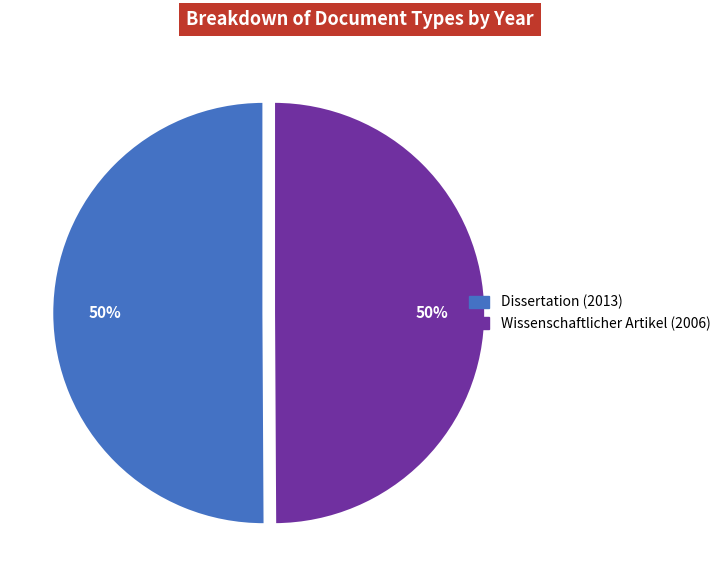

What percentage is the Dissertation (2013) slice, to the nearest percent?

50%